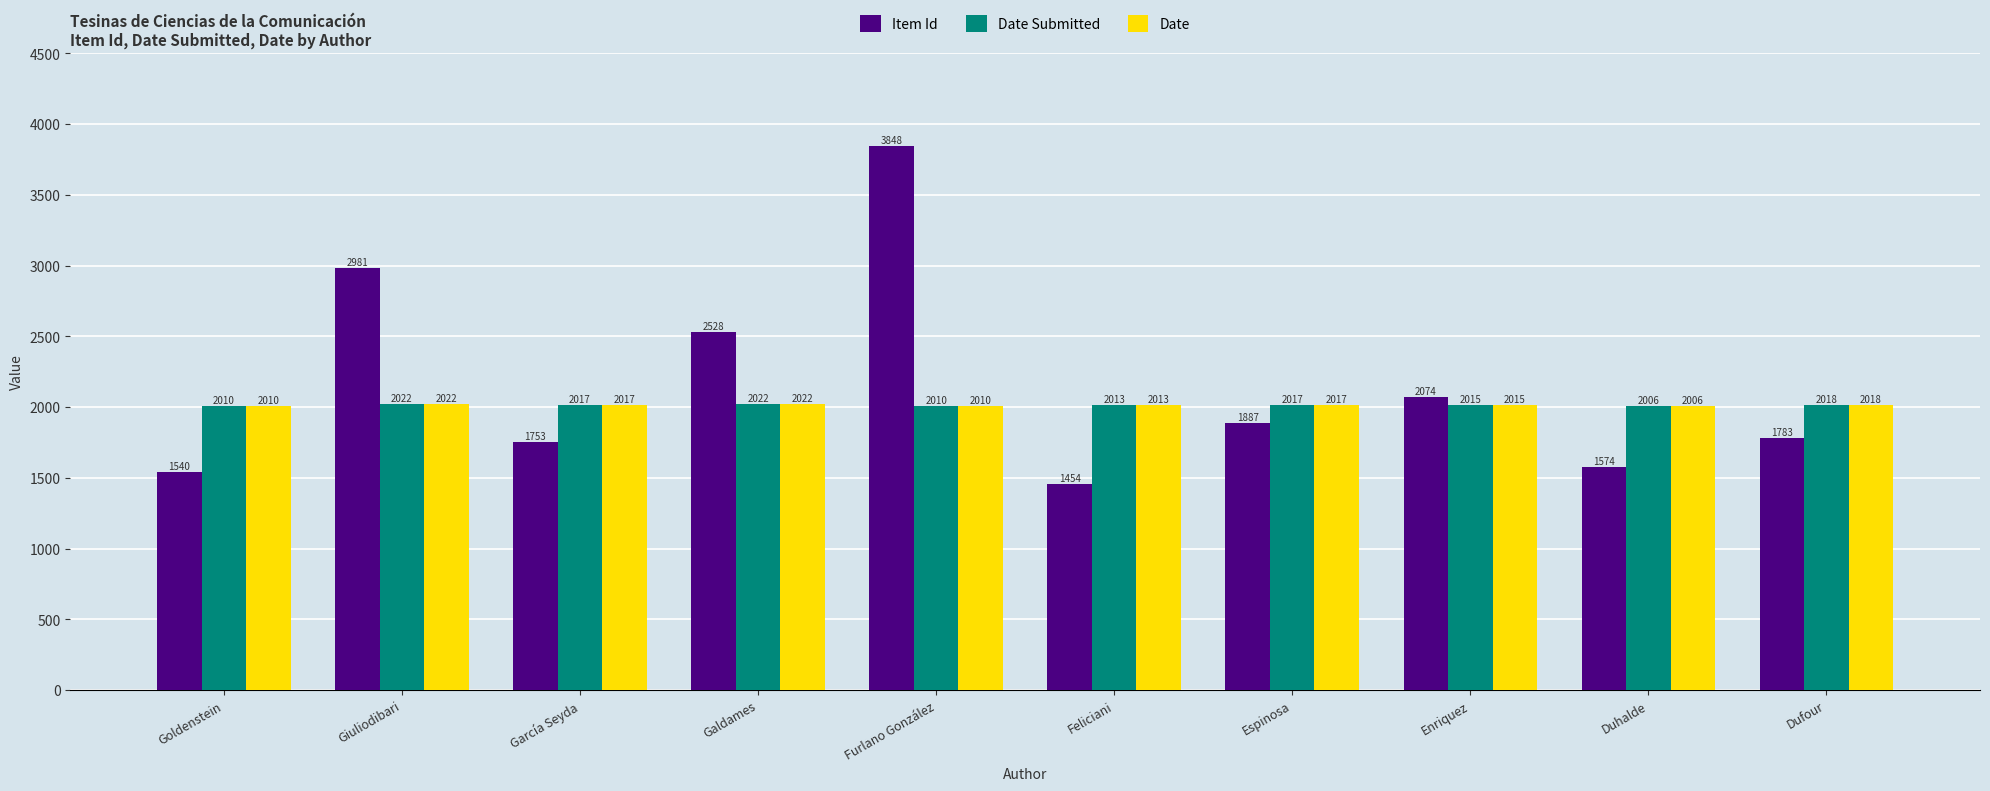

What position from the right is Galdames?

7